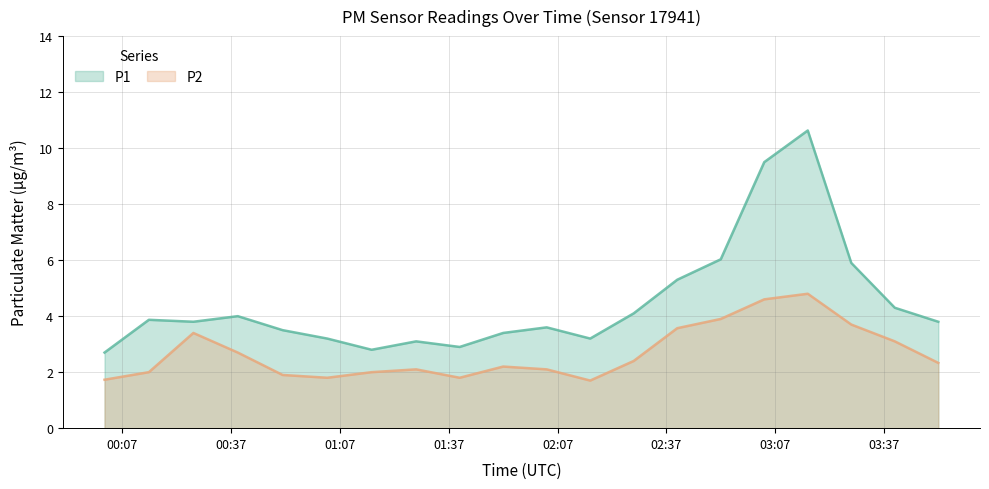

What is the difference between the maximum and minimum values in the P1 series?

7.9